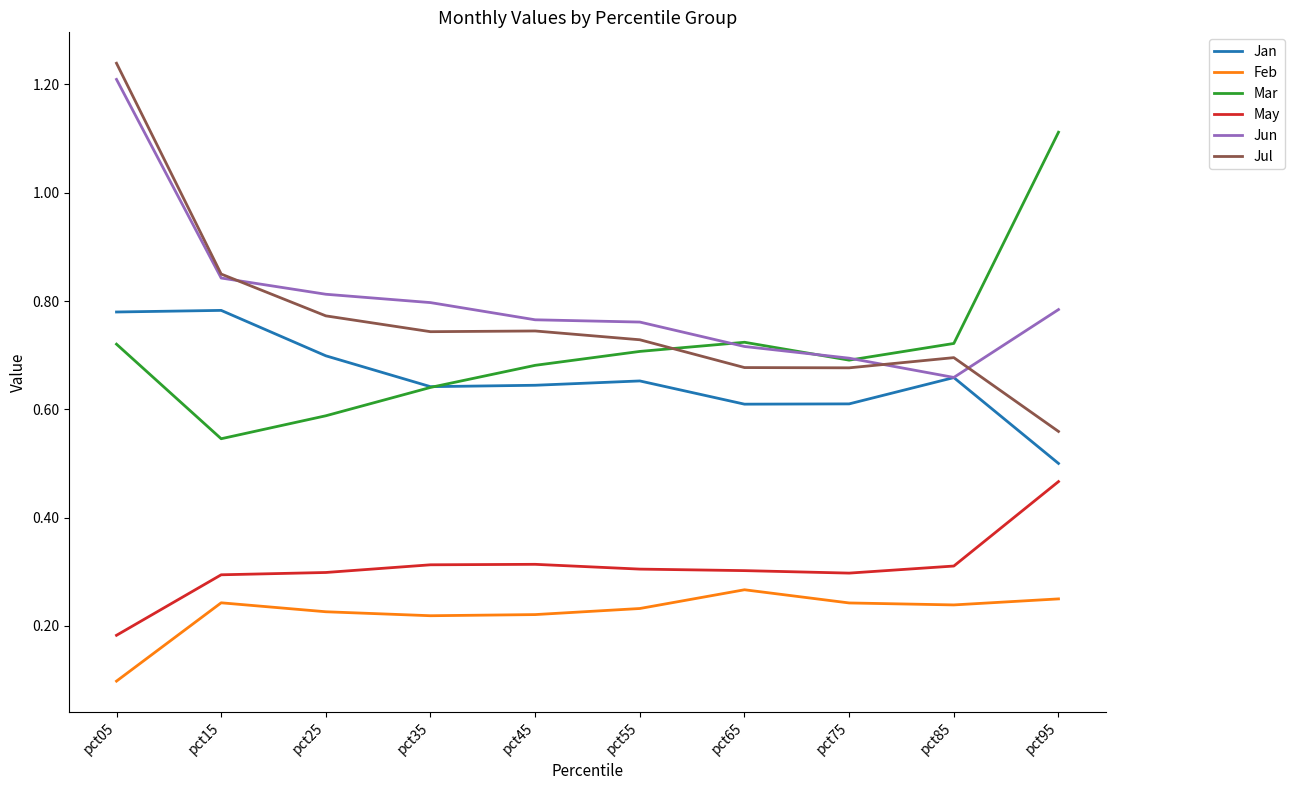

Where is Feb nearest to the value 0?

pct05